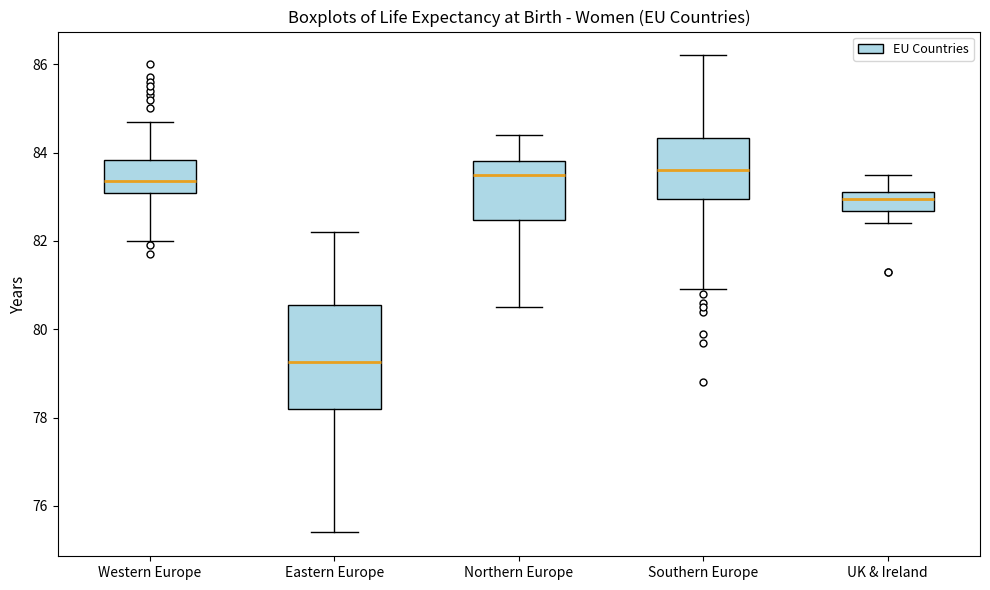

Where does the upper whisker of the box for Northern Europe end on the y-axis? The values are not printed on the chart, so give them approximately, as read against the axis.

84.4